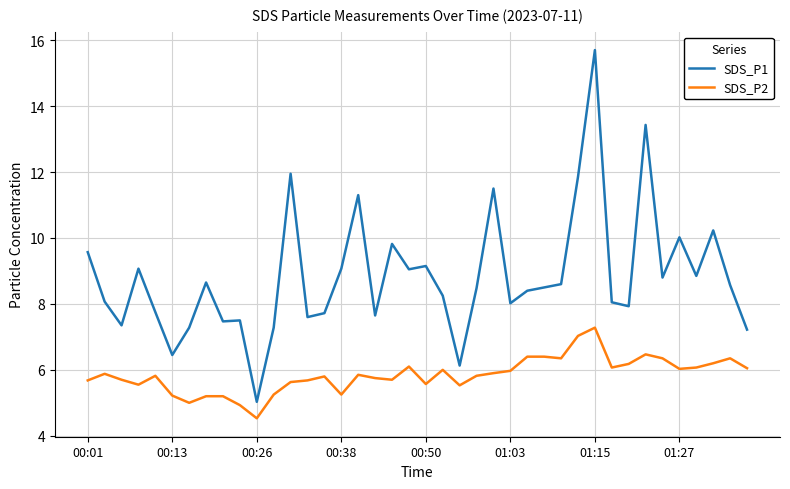

Which series has the largest total across all categories?

SDS_P1